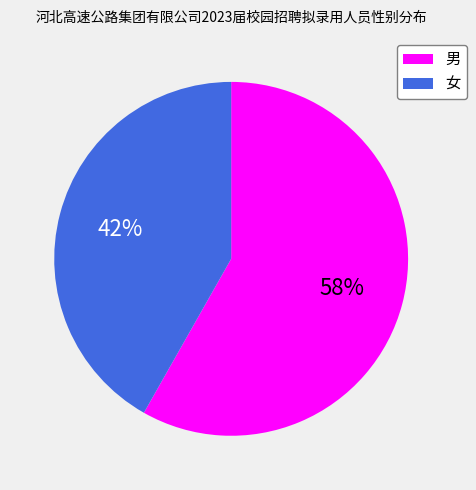

How many slices are in this pie chart?

2